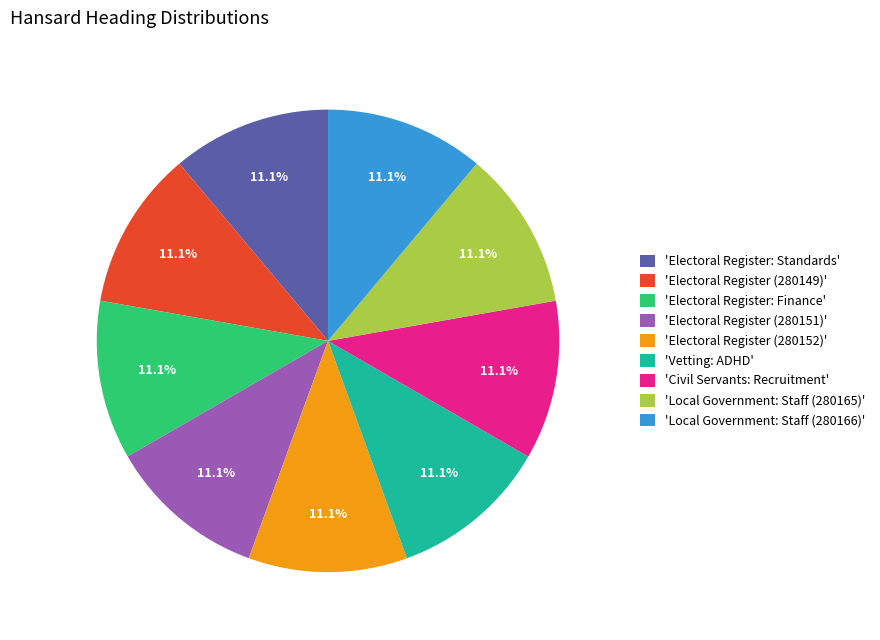

What is the ratio of the value at 'Electoral Register: Standards' to the value at 'Local Government: Staff (280165)'?

1.0